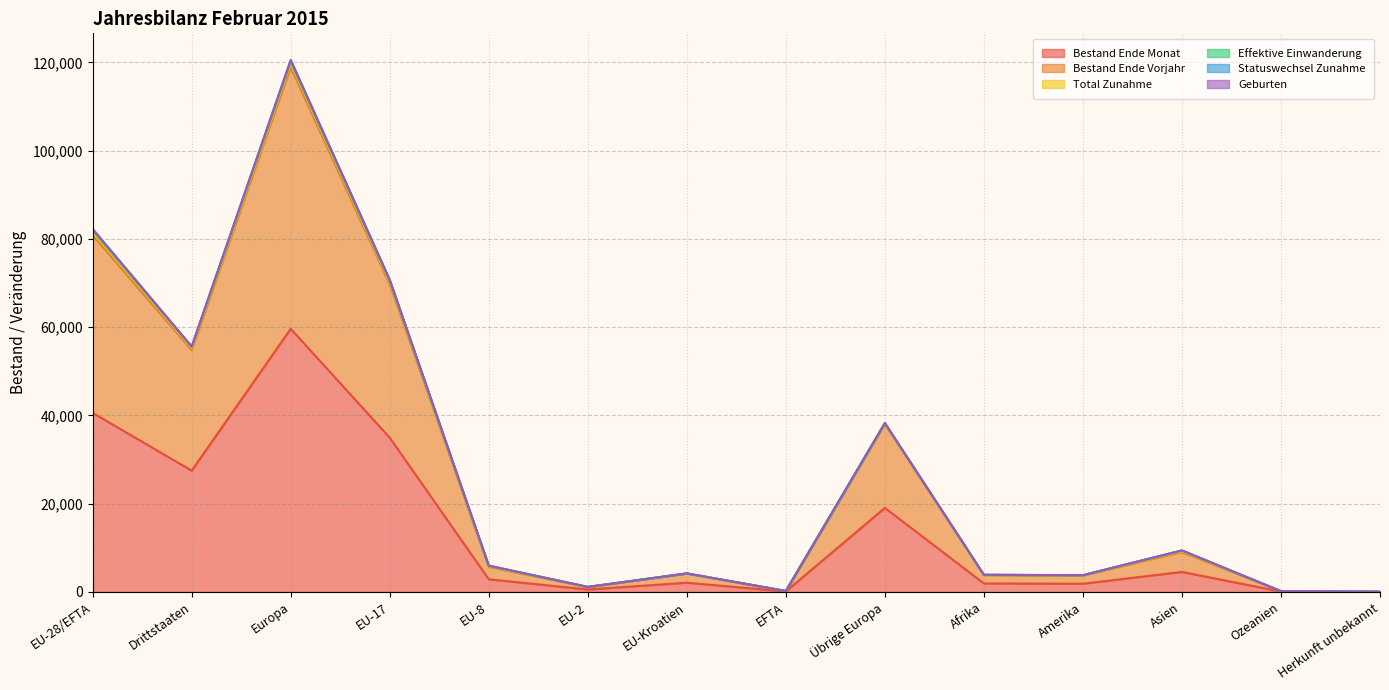

Reading left to right, list all the values displayed in this chart.

Bestand Ende Monat: 40585	27492	59637	34954	2871	559	2093	108	19052	1928	1858	4541	88	25
Bestand Ende Vorjahr: 80841	54796	118880	69679	5665	1106	4179	212	38039	3821	3706	9007	174	49
Geburten: 81932	55542	120178	70511	5878	1131	4195	217	38246	3882	3789	9394	181	50